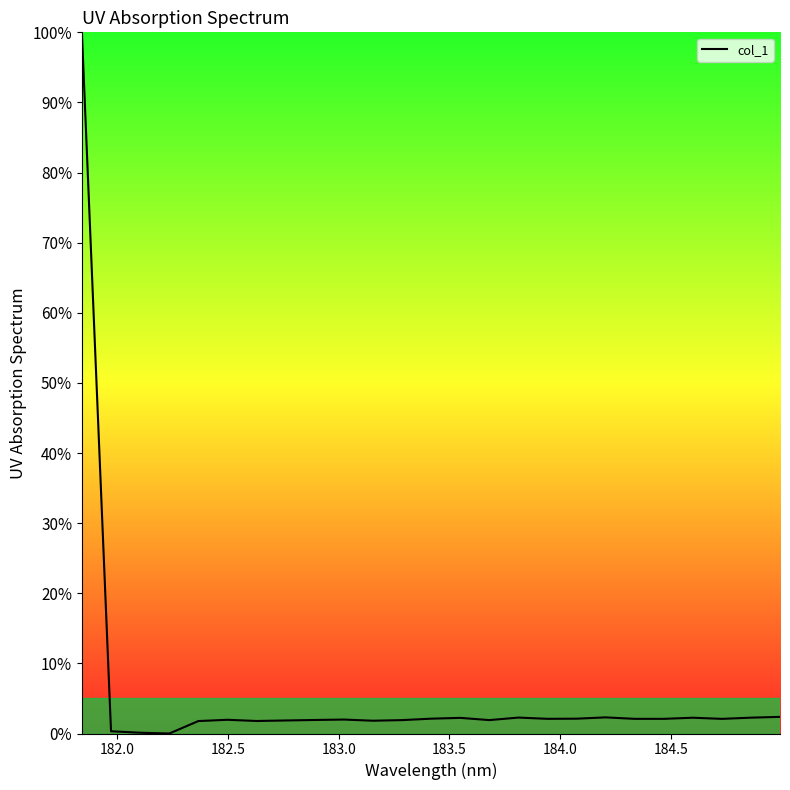

How many series are shown in this chart?

1